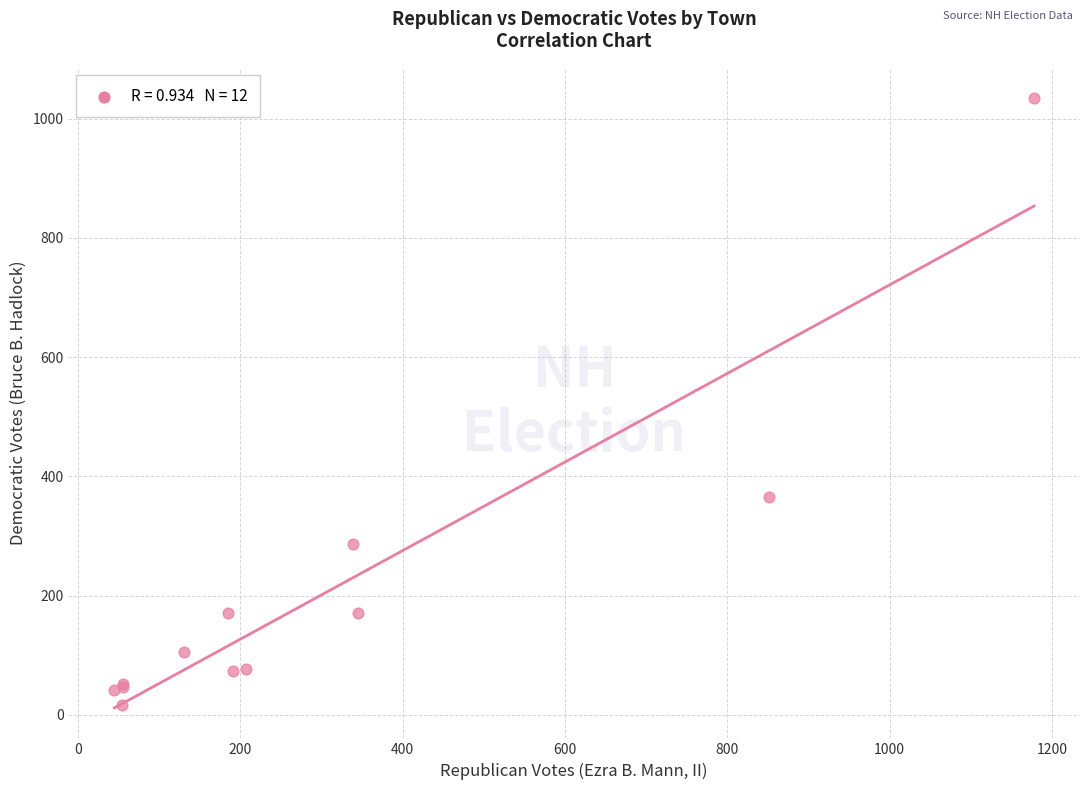

What Y value in the scatter plot is closest to 525?

365